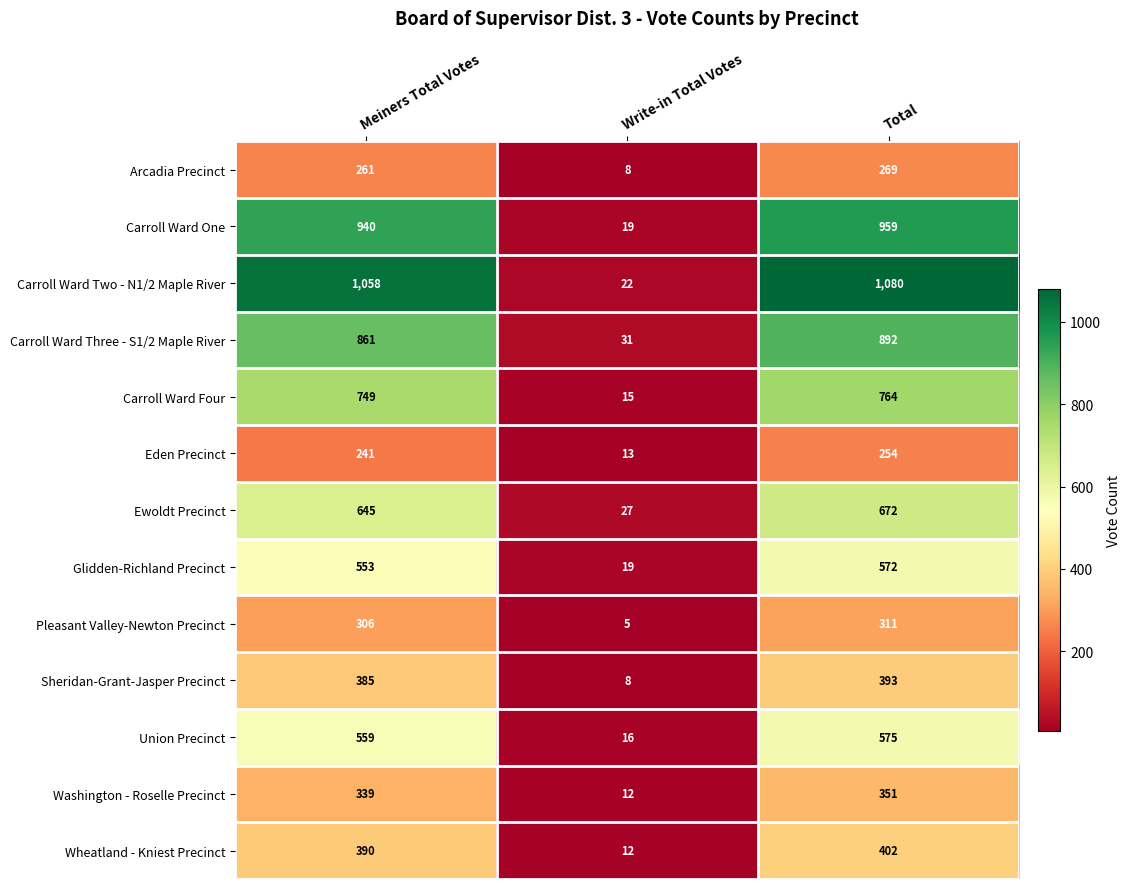

Read the Wheatland - Kniest Precinct value at Total, to the nearest 5.

400